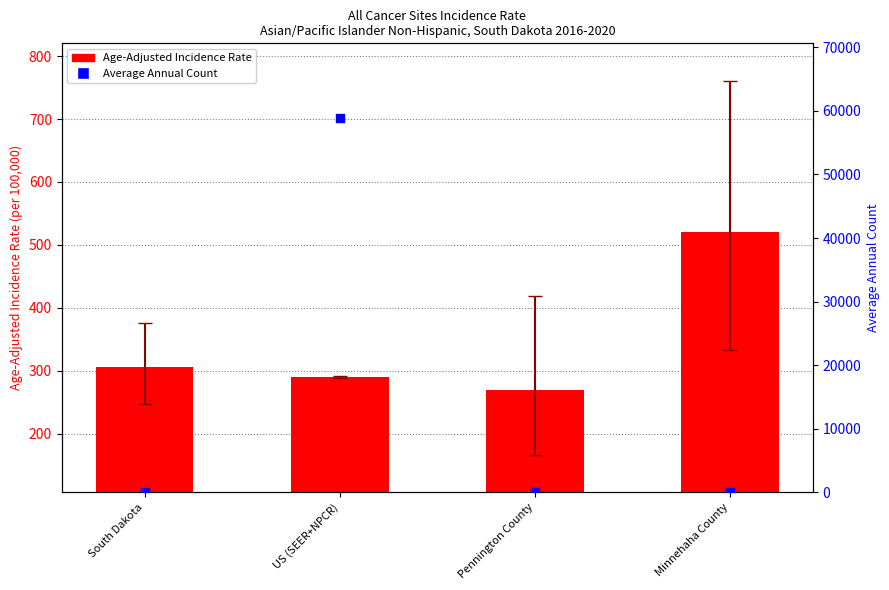

At which category is the sum across all series the highest?

US (SEER+NPCR)